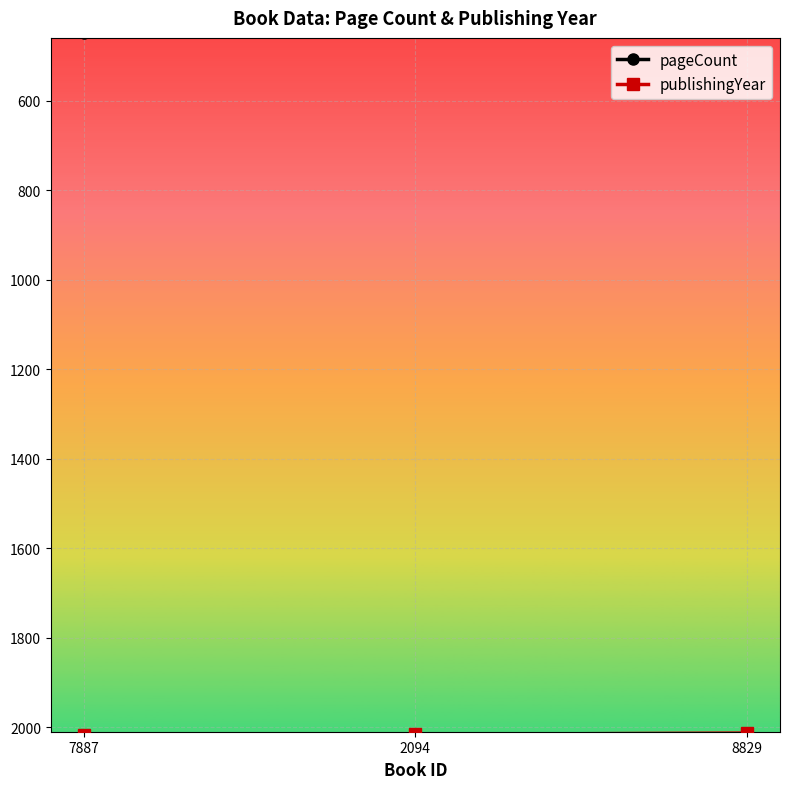

What is the total value across all series at 7887?

2466